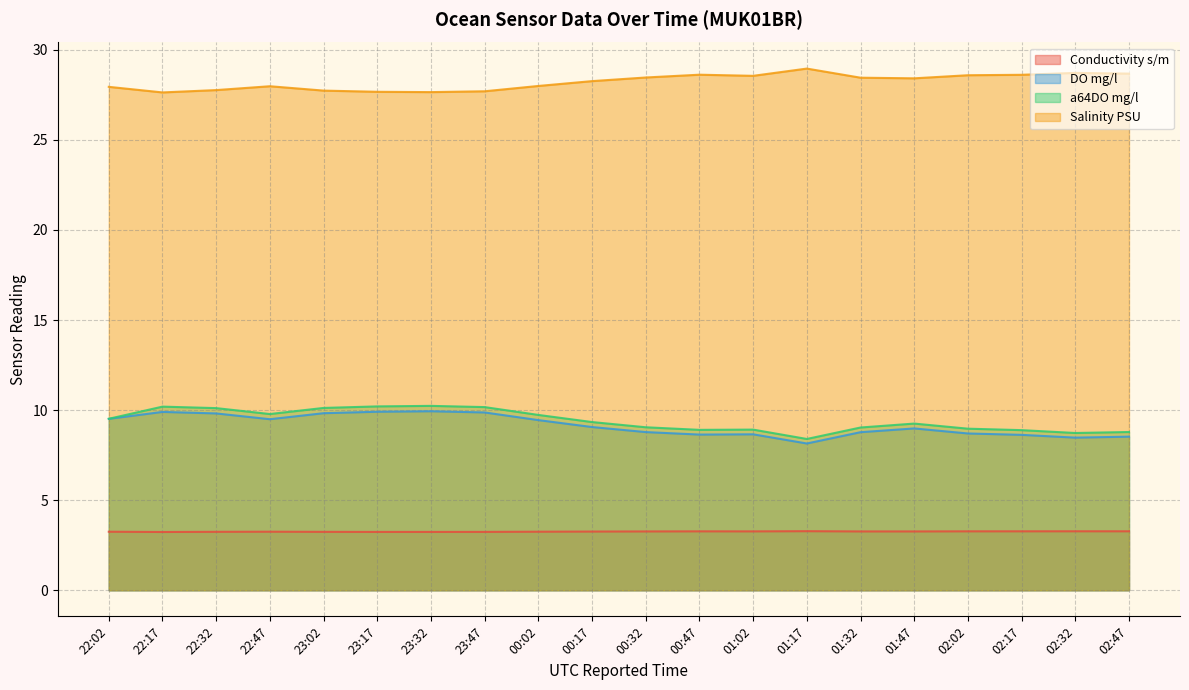

How many lines are shown in the chart?

4